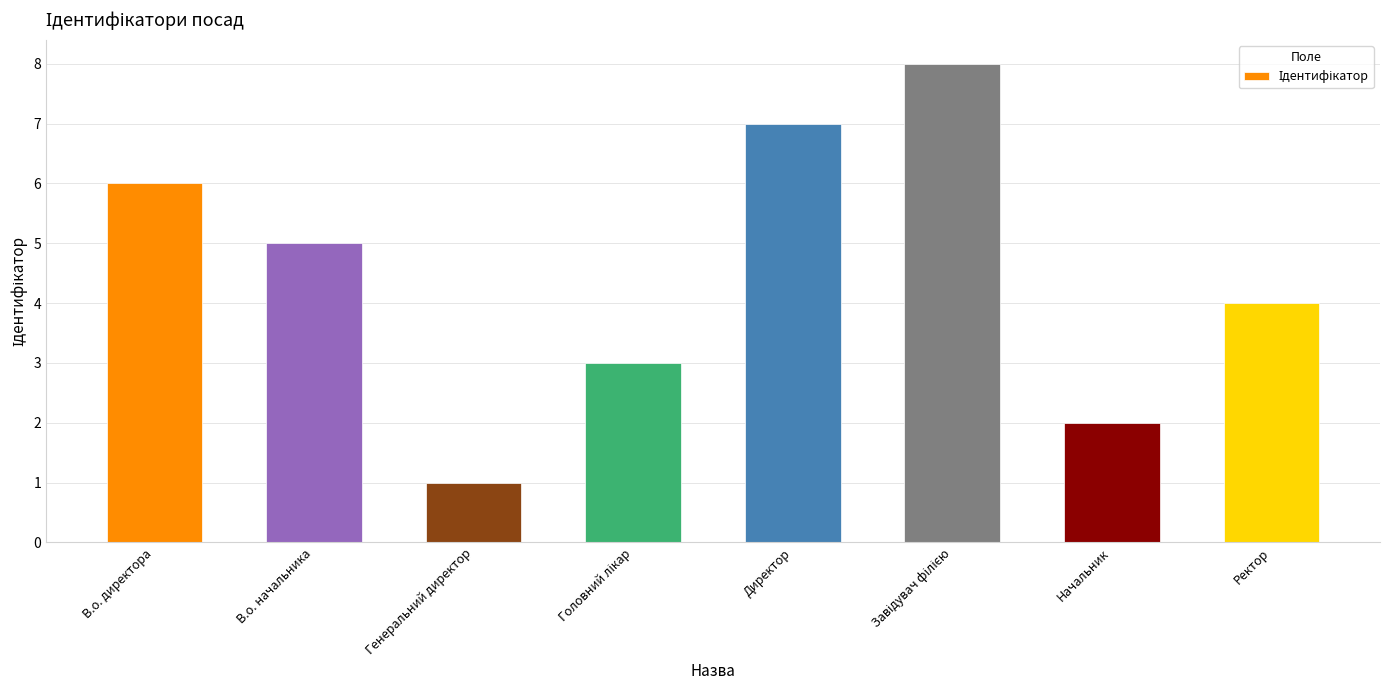

What is the maximum value shown in the chart?

8